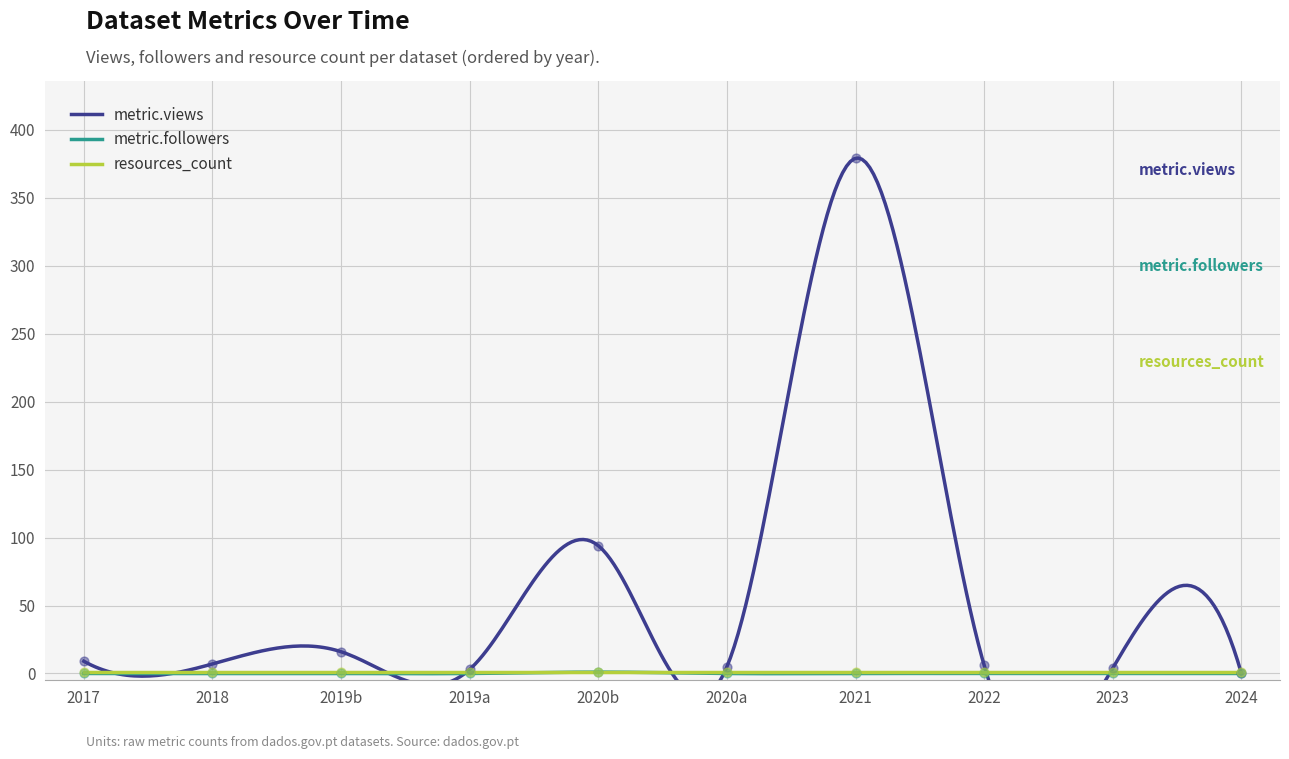

At which category is the sum across all series the highest?

2021-01-01